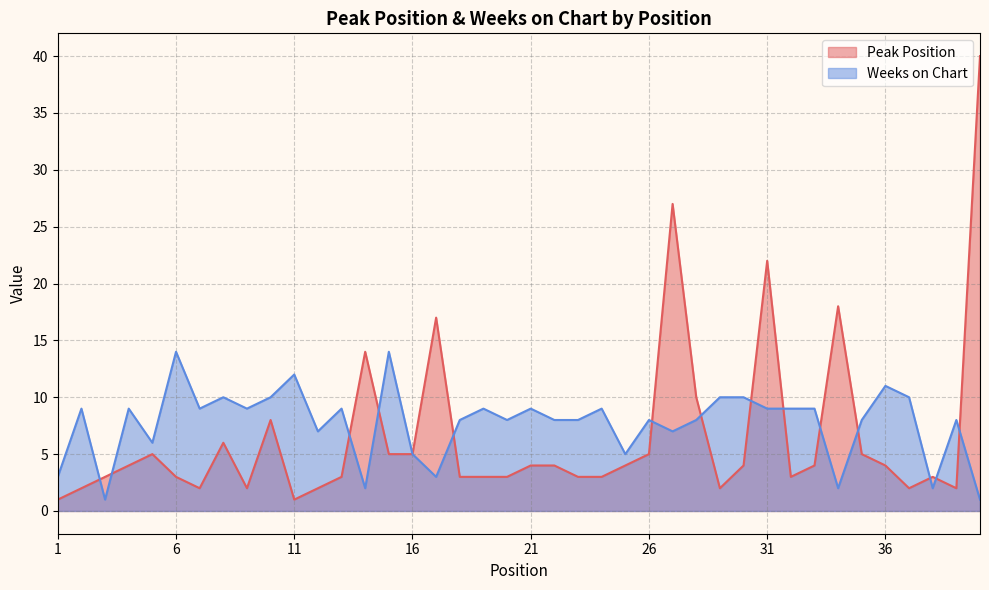

What are all the series names shown in the legend?

Peak Position, Weeks on Chart